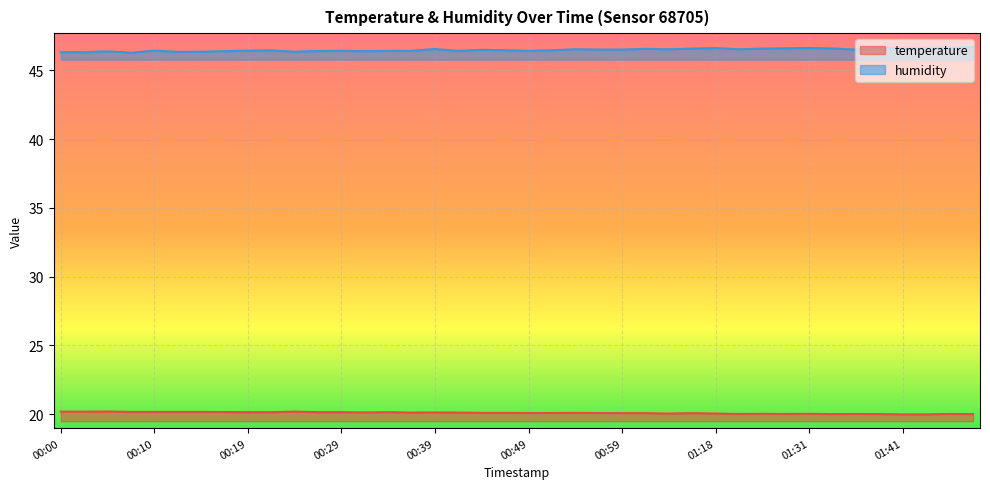

True or false: humidity has more than 1 points higher than both neighbors.

True